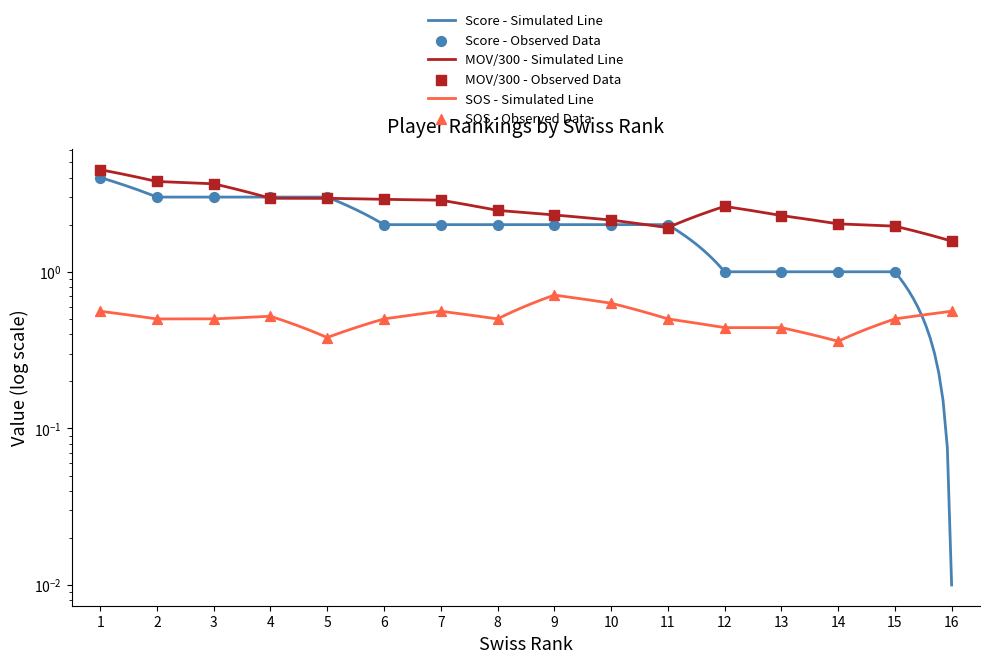

At which category is the sum across all series the highest?

1